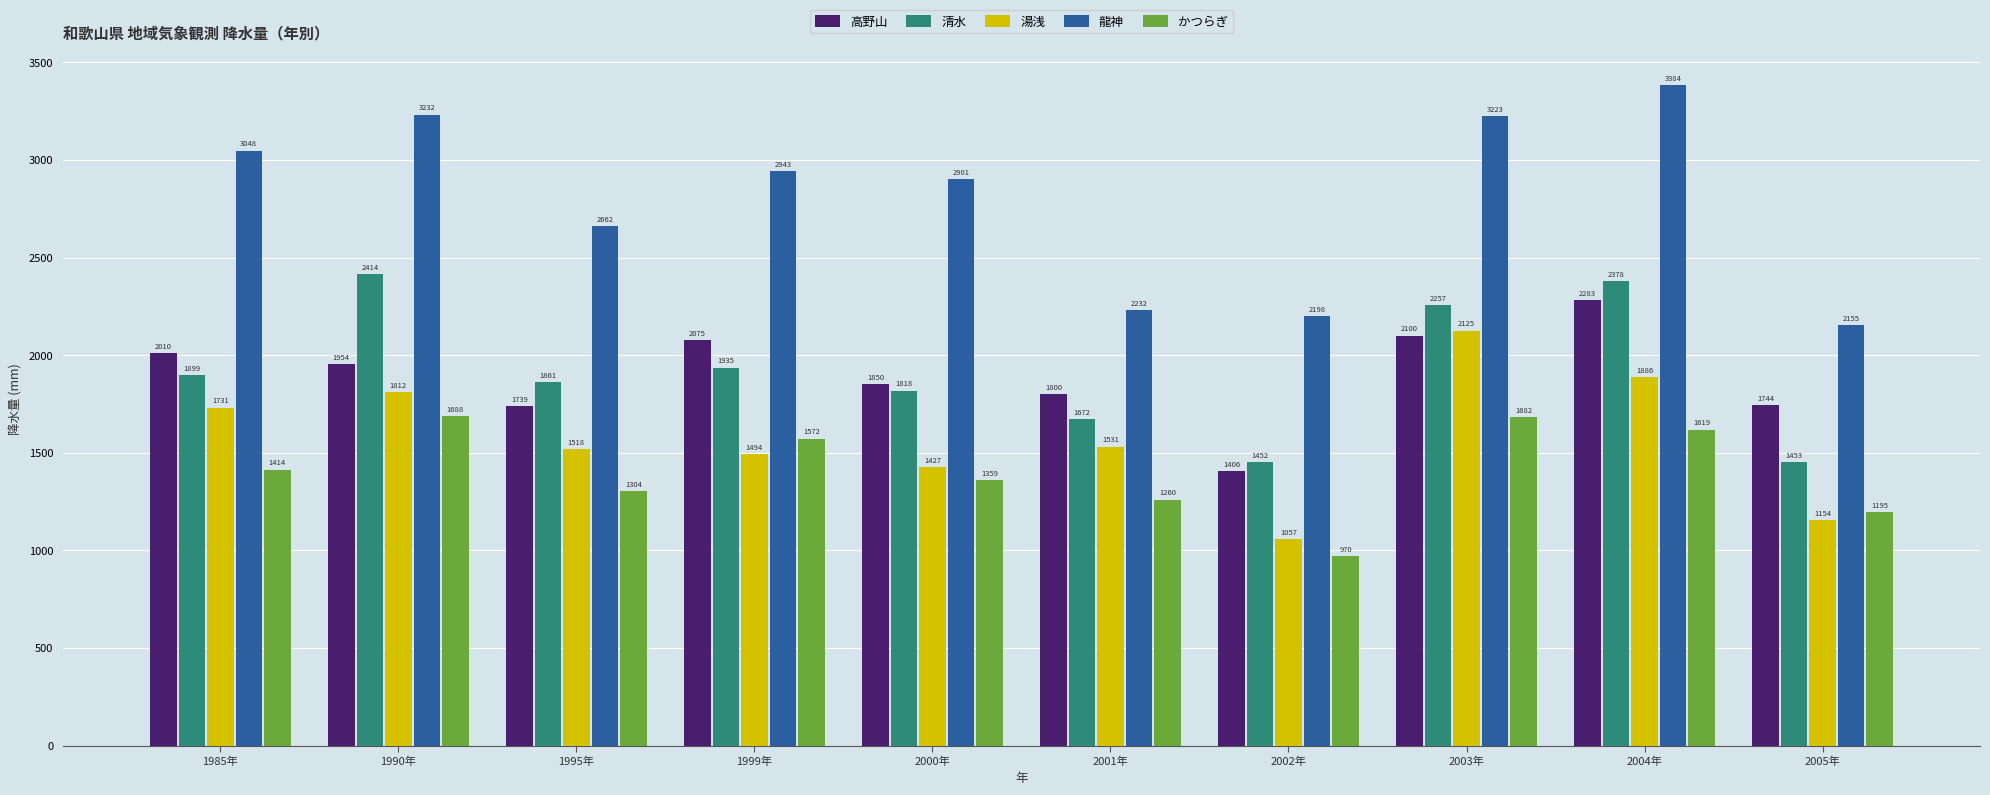

How many data points in 湯浅 are less than 1531?

5